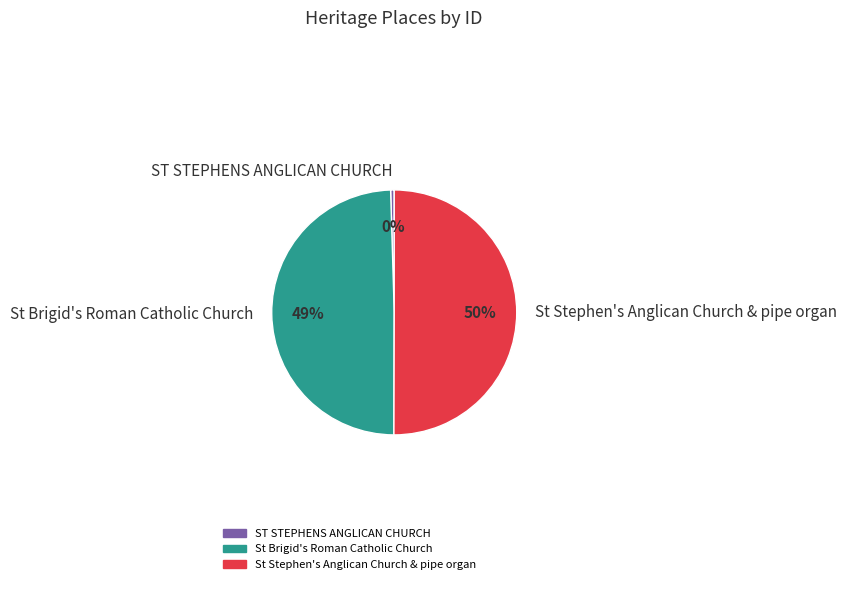

Is ST STEPHENS ANGLICAN CHURCH the majority of the pie?

No